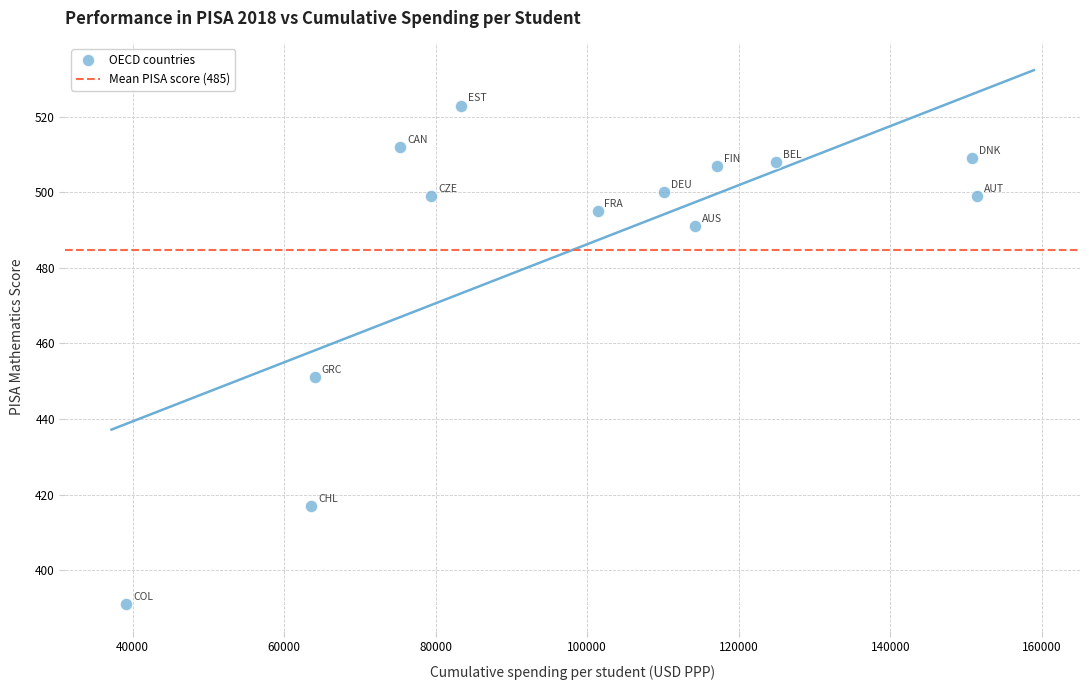

What is the range of Y values (max minus min)?

132